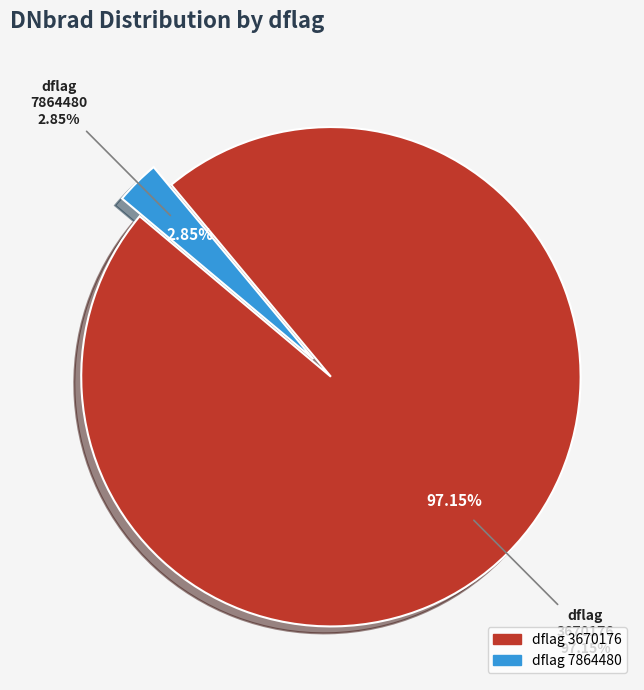

Is 3670176_3 the majority of the pie?

No